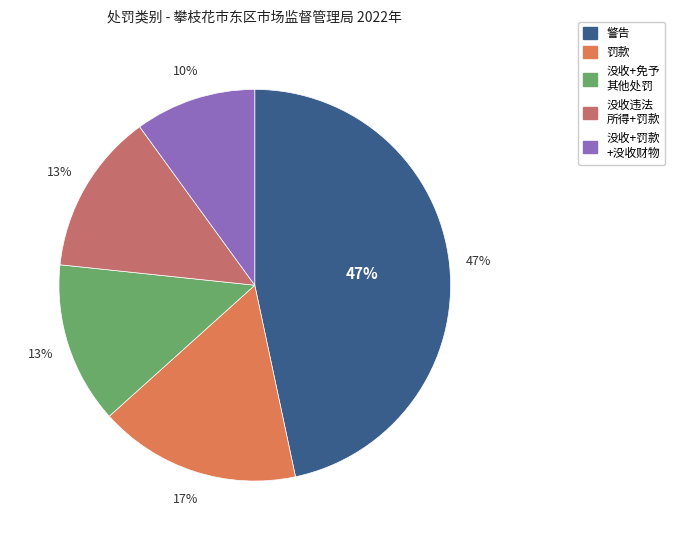

To the nearest percent, what is the average slice percentage?

20%